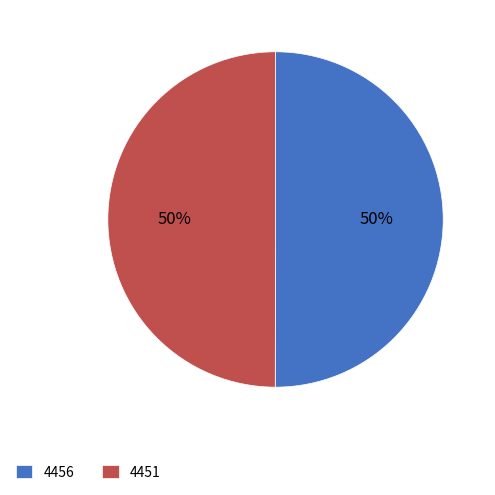

To the nearest percent, what is the combined percentage of 4451 and 4456?

100%